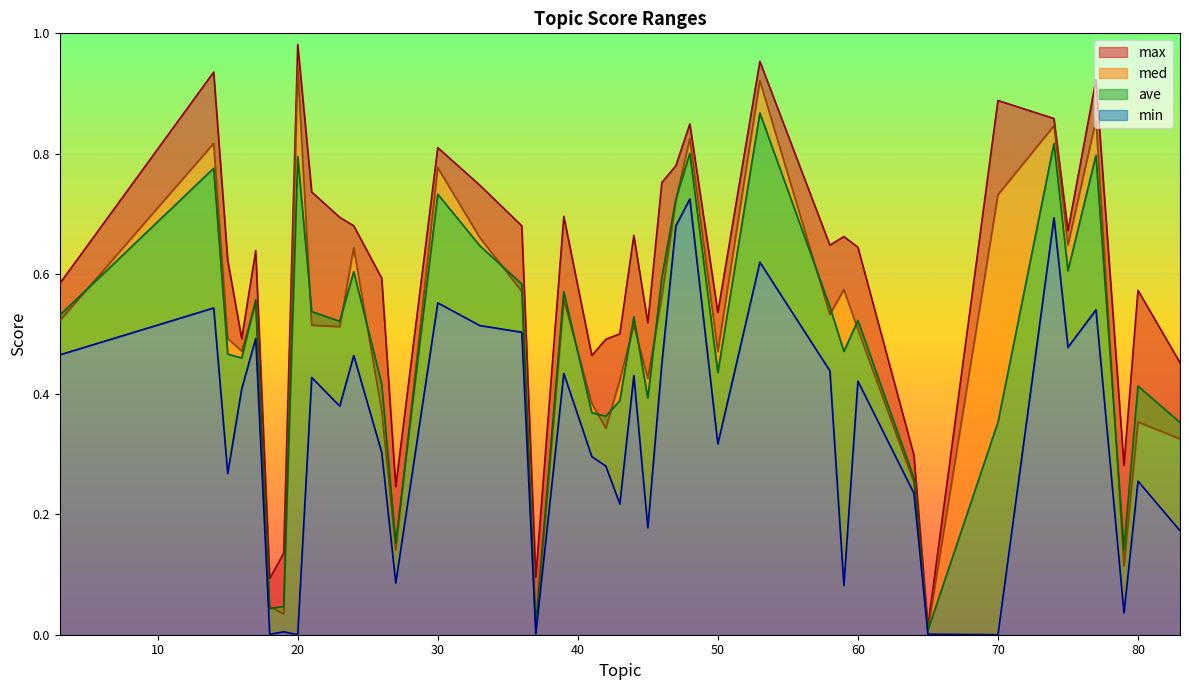

What is the difference between the max values at 83 and 50?

0.1